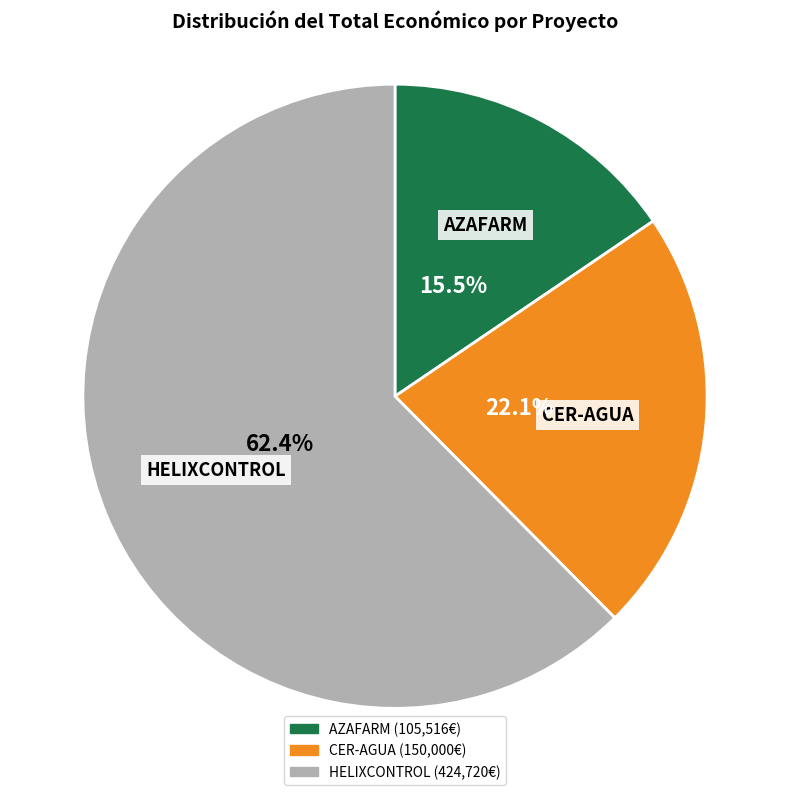

To the nearest percent, what is the difference between the largest and smallest slice percentages?

47%